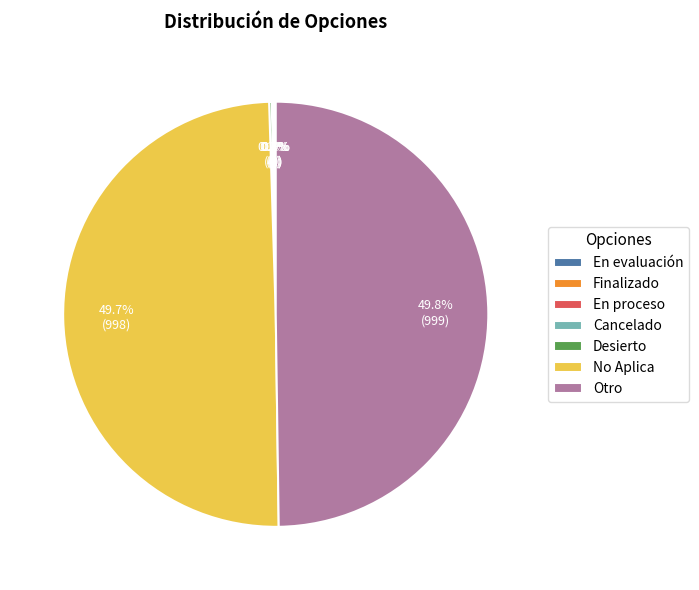

How many slices are in this pie chart?

7